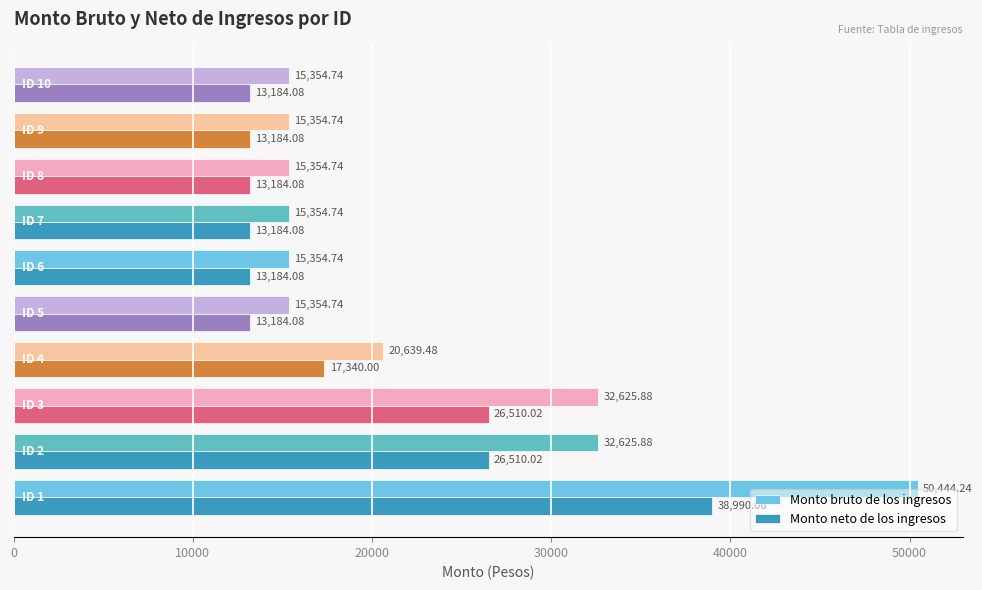

What is the difference between the second highest and second lowest values in the Monto bruto de los ingresos series?

17271.1